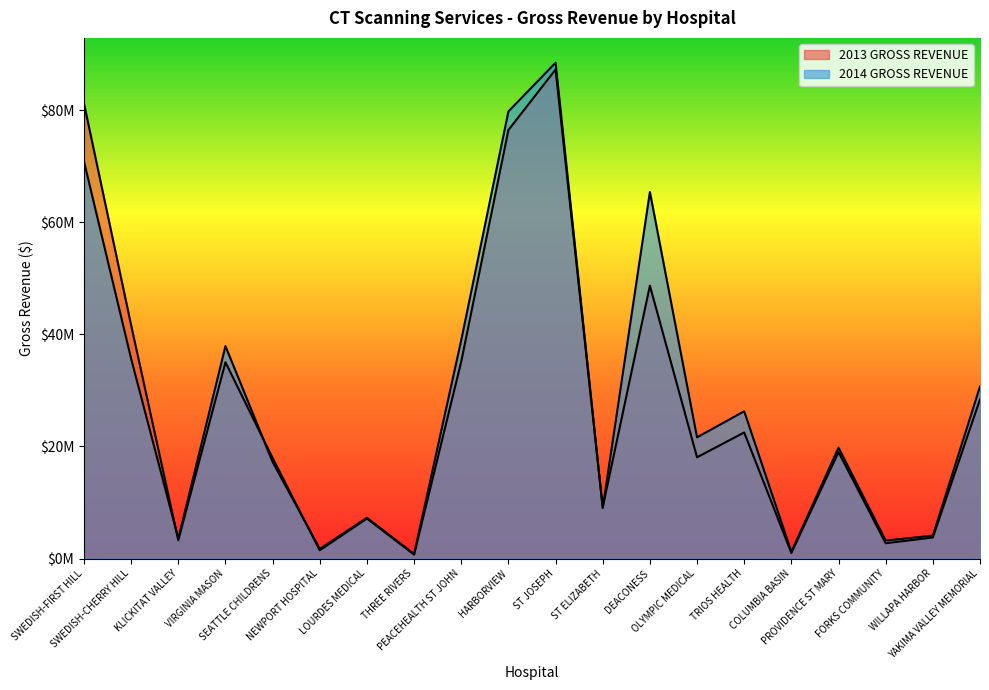

How many lines are shown in the chart?

2